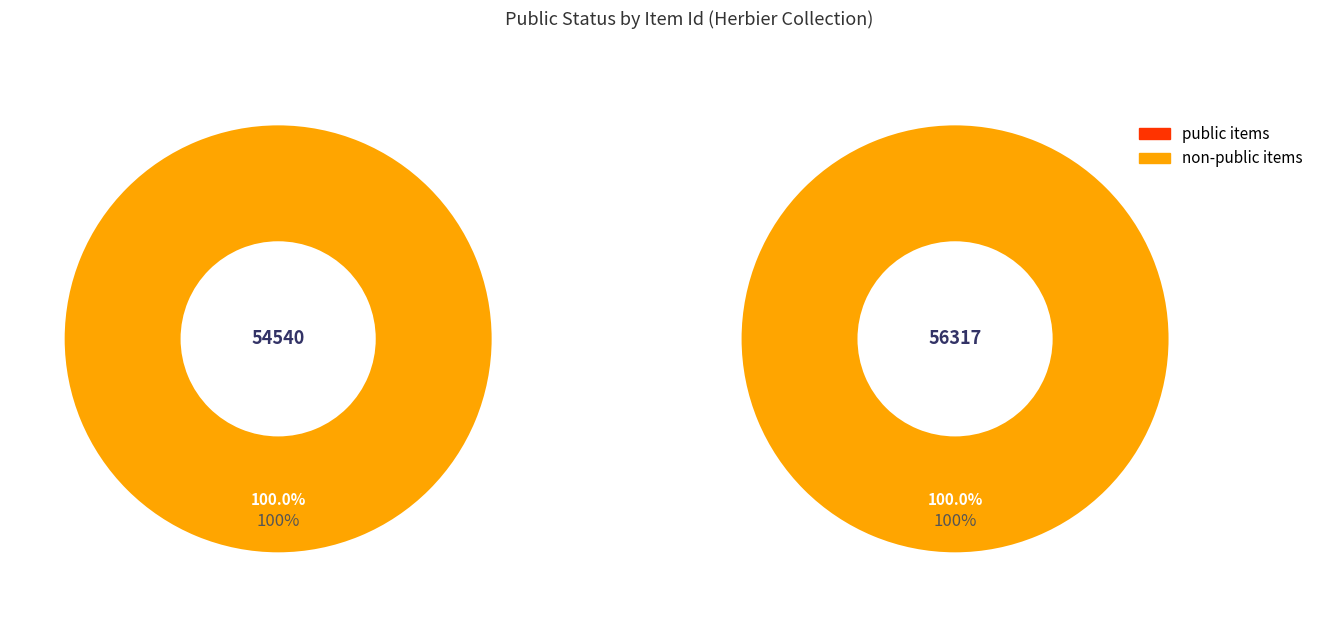

Does 54540 represent more than half of the total?

No